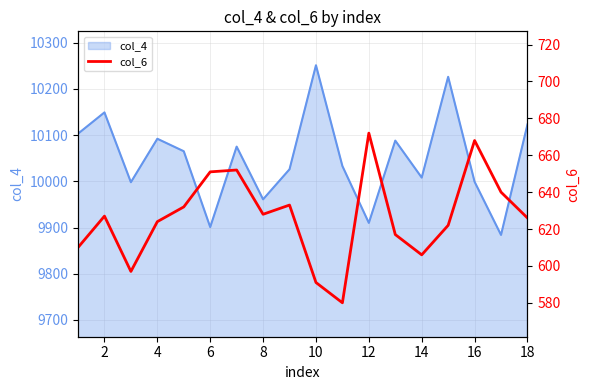

What is the ratio of the value at 14 to the value at 16?

1.0